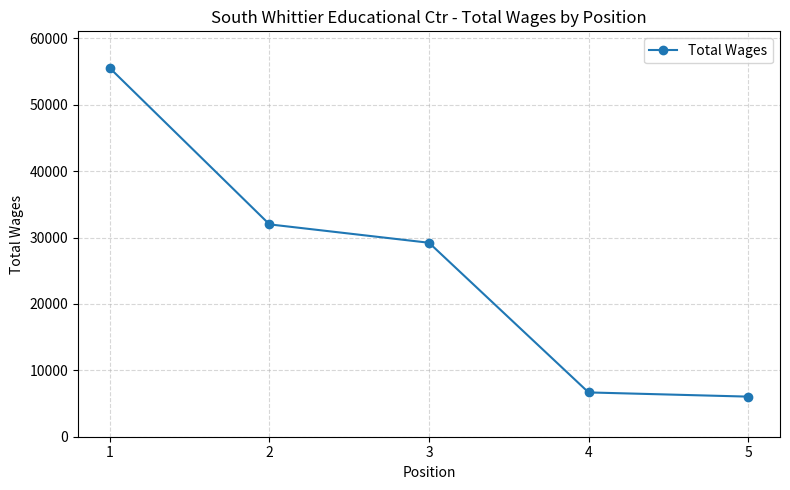

How many lines are shown in the chart?

1